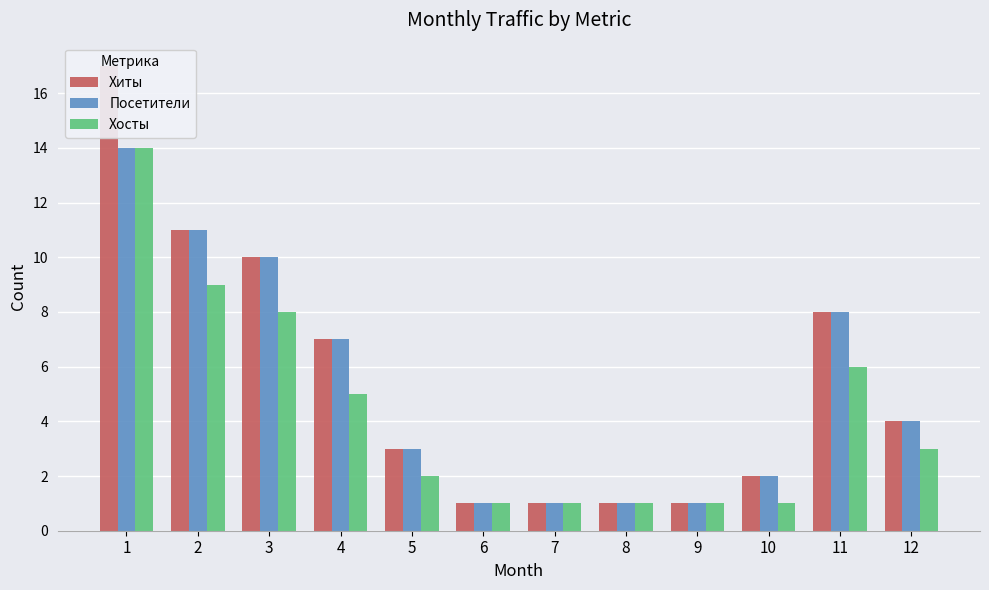

At which category is the sum across all series the highest?

1